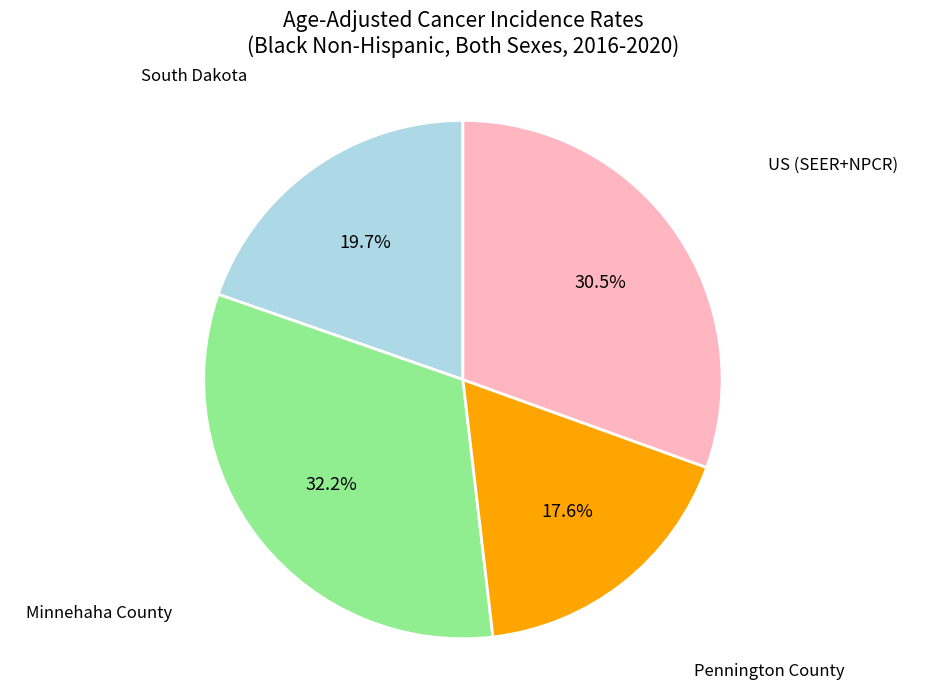

To the nearest percent, what is the average slice percentage?

25%